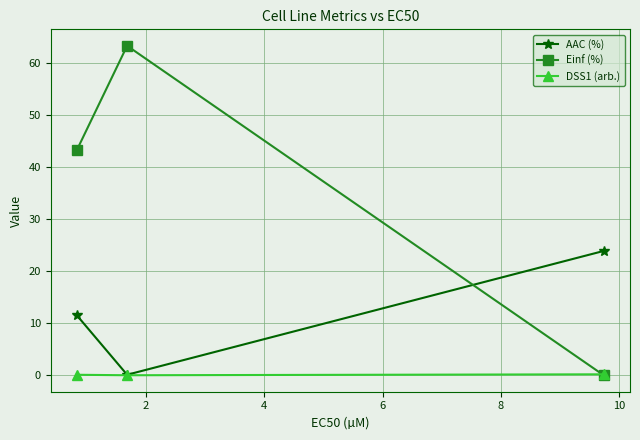

List the series in order of their overall mean, highest first.

Einf (%), AAC (%), DSS1 (arb.)